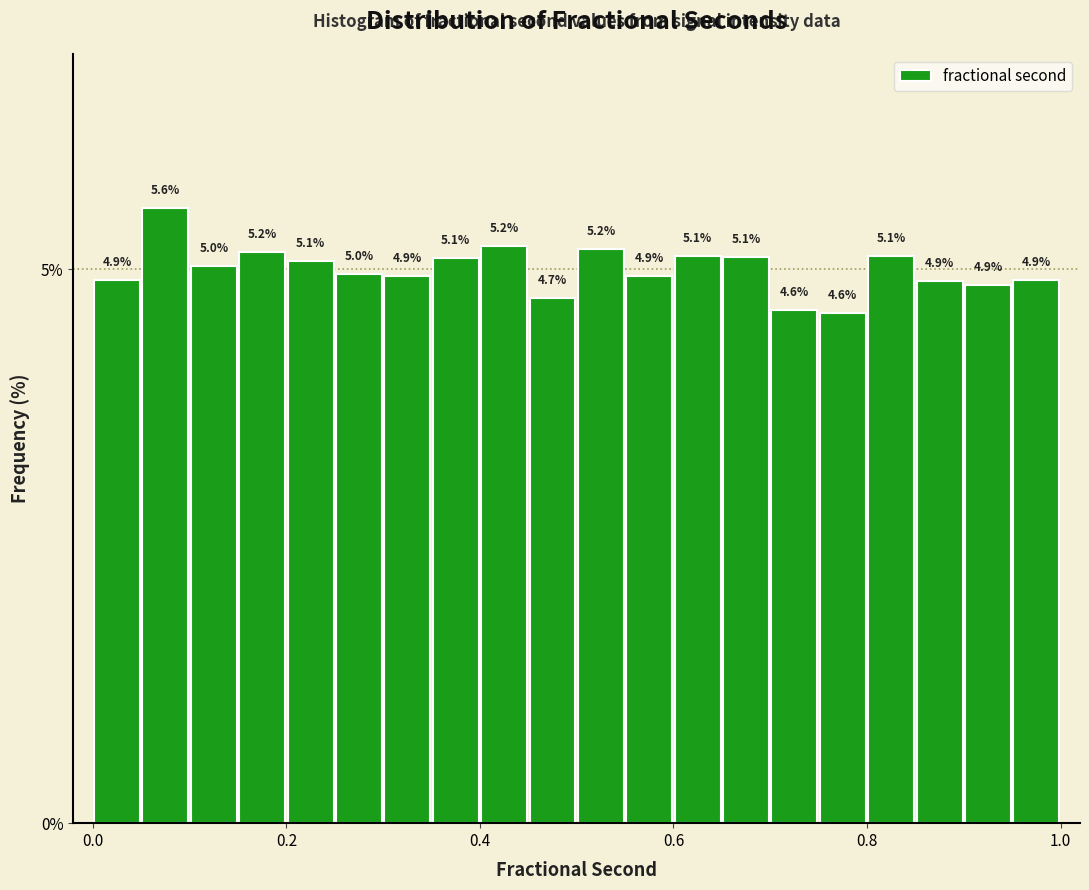

Read against the x-axis, roughly where is the centre of the tallest bar?

0.08